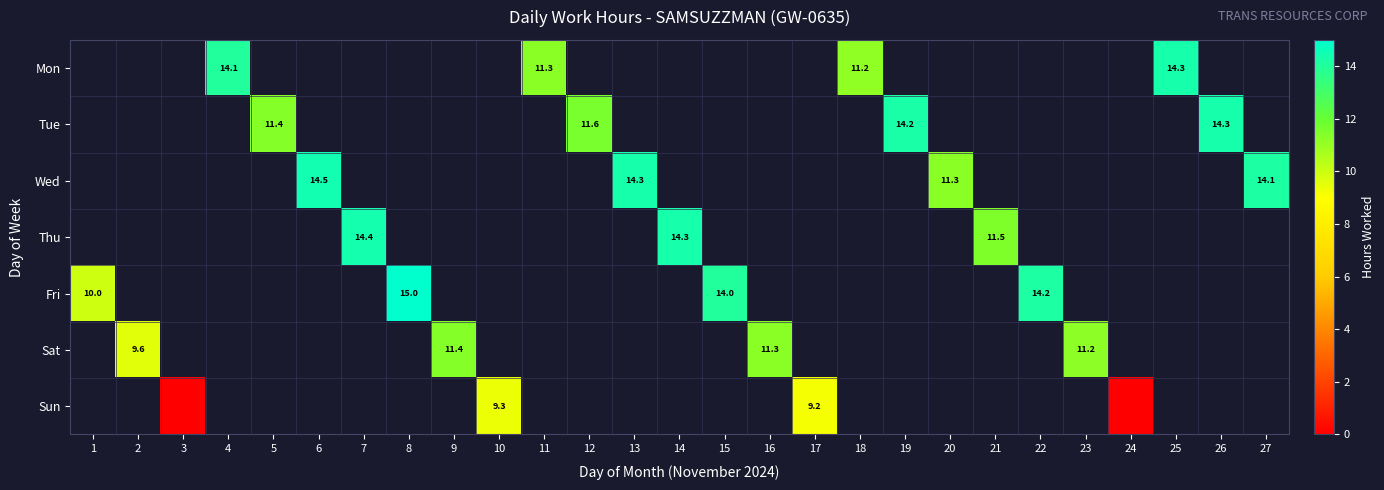

Count the number of data series in this chart.

7